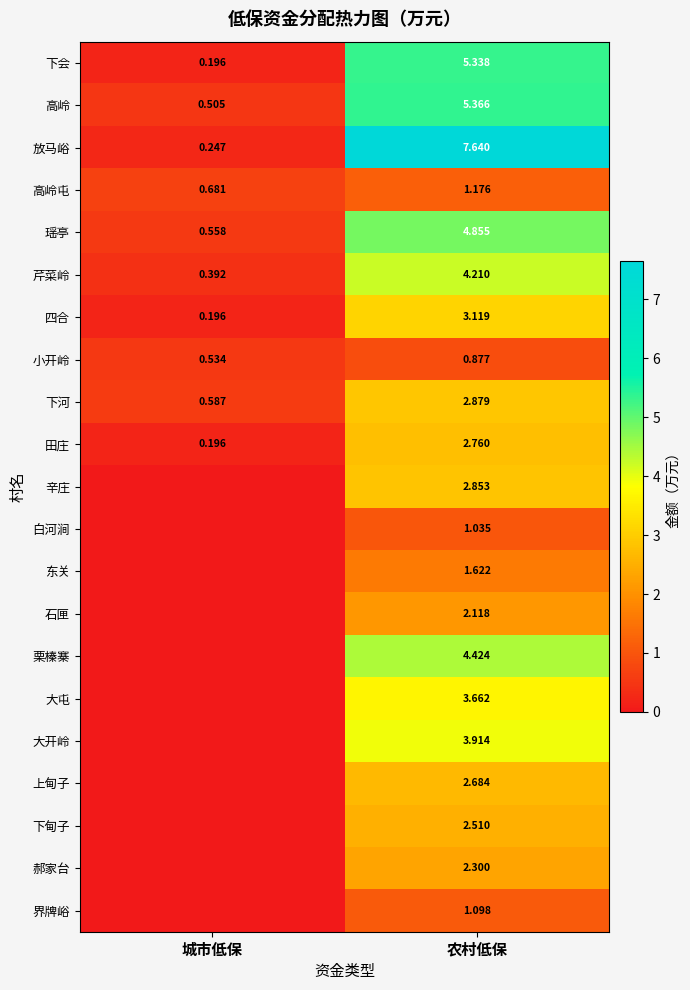

At which label does 下河 reach its minimum?

城市低保